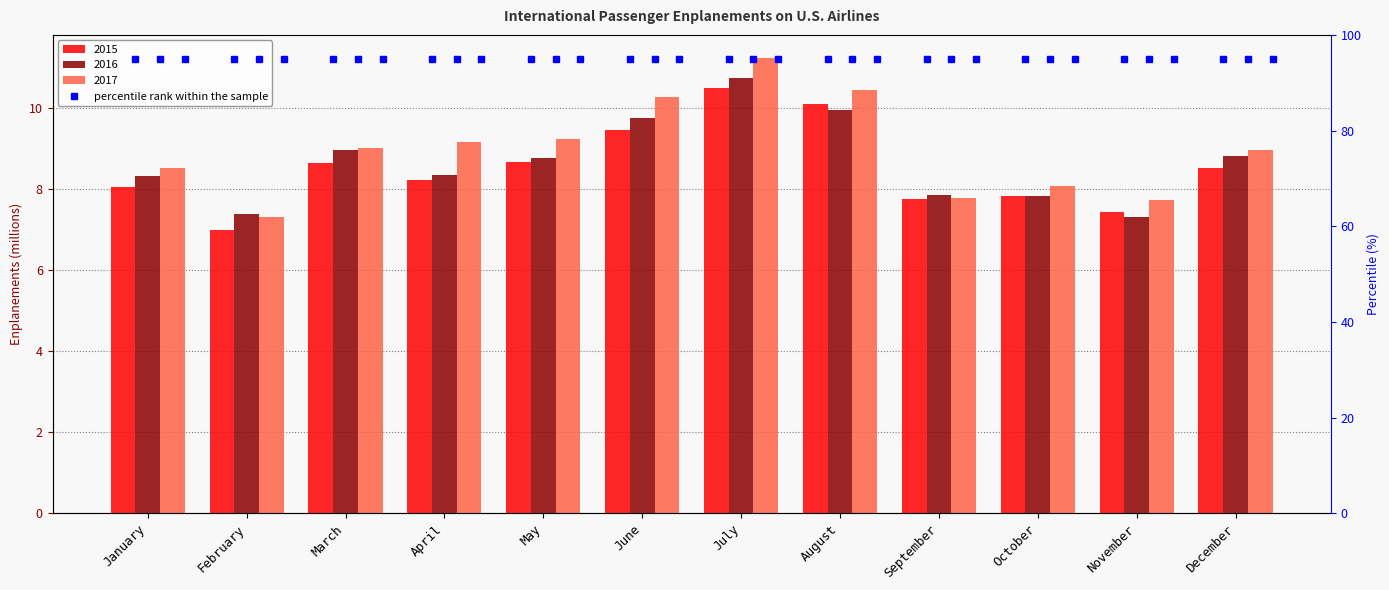

What is the difference between the maximum and minimum values in the 2015 series?

3.5